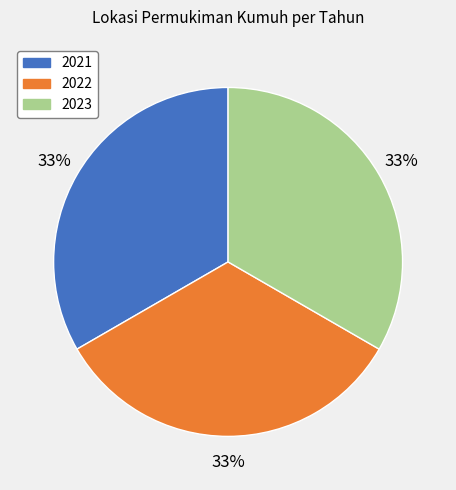

Does any single category account for the majority?

No